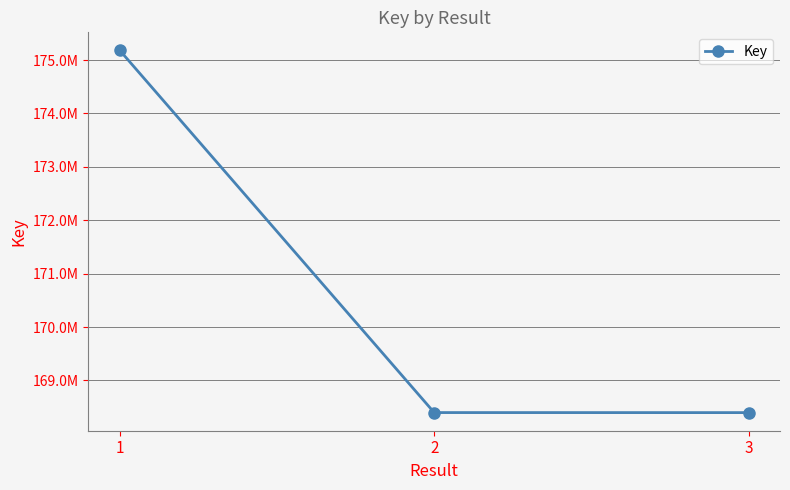

What value does the data have at 3, to the nearest 100?

168398700